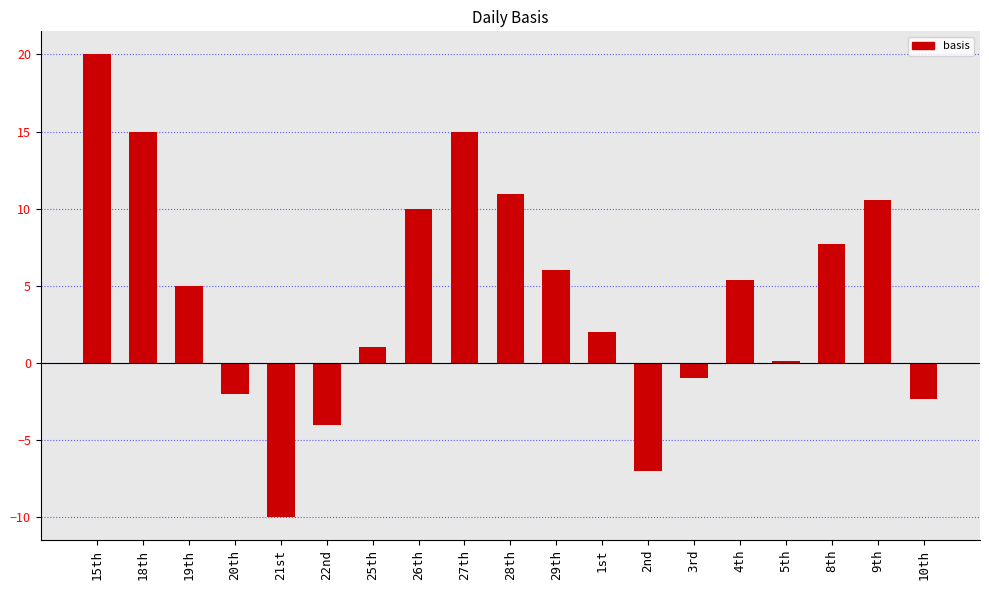

What is the difference between the maximum and minimum values?

30.0